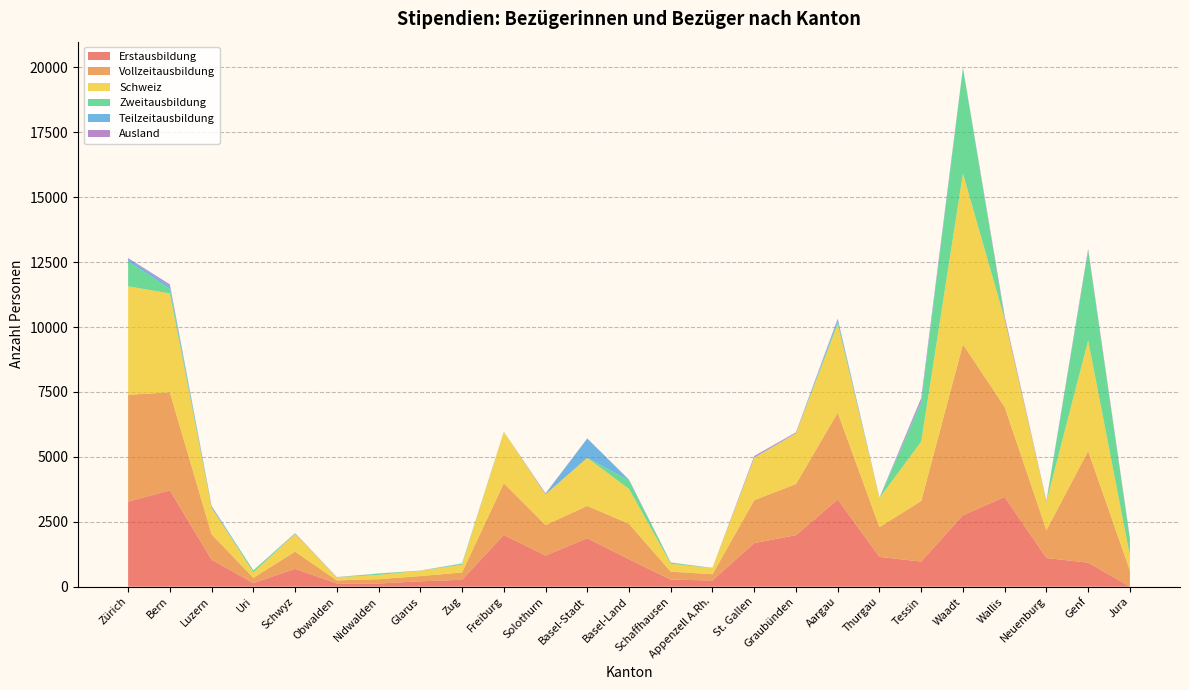

Reading left to right, transcribe all the data shown in this chart.

Erstausbildung: Zürich=3273	Bern=3706	Luzern=1037	Uri=133	Schwyz=687	Obwalden=122	Nidwalden=121	Glarus=205	Zug=264	Freiburg=1991	Solothurn=1197	Basel-Stadt=1866	Basel-Land=1053	Schaffhausen=269	Appenzell A.Rh.=239	St. Gallen=1676	Graubünden=1983	Aargau=3355	Thurgau=1146	Tessin=966	Waadt=2749	Wallis=3454	Neuenburg=1103	Genf=923	Jura=0
Vollzeitausbildung: Zürich=4117	Bern=3776	Luzern=981	Uri=206	Schwyz=662	Obwalden=119	Nidwalden=166	Glarus=203	Zug=281	Freiburg=1991	Solothurn=1176	Basel-Stadt=1245	Basel-Land=1367	Schaffhausen=309	Appenzell A.Rh.=239	St. Gallen=1654	Graubünden=1970	Aargau=3347	Thurgau=1147	Tessin=2334	Waadt=6585	Wallis=3465	Neuenburg=1073	Genf=4304	Jura=621
Schweiz: Zürich=4178	Bern=3814	Luzern=1026	Uri=207	Schwyz=680	Obwalden=118	Nidwalden=165	Glarus=203	Zug=298	Freiburg=1982	Solothurn=1179	Basel-Stadt=1851	Basel-Land=1343	Schaffhausen=304	Appenzell A.Rh.=235	St. Gallen=1634	Graubünden=1952	Aargau=3412	Thurgau=1119	Tessin=2287	Waadt=6582	Wallis=3381	Neuenburg=1097	Genf=4259	Jura=569
Zweitausbildung: Zürich=965	Bern=180	Luzern=0	Uri=76	Schwyz=0	Obwalden=1	Nidwalden=48	Glarus=1	Zug=34	Freiburg=1	Solothurn=1	Basel-Stadt=2	Basel-Land=329	Schaffhausen=41	Appenzell A.Rh.=2	St. Gallen=0	Graubünden=0	Aargau=88	Thurgau=1	Tessin=1492	Waadt=4055	Wallis=18	Neuenburg=0	Genf=3452	Jura=621
Teilzeitausbildung: Zürich=98	Bern=107	Luzern=56	Uri=3	Schwyz=25	Obwalden=4	Nidwalden=3	Glarus=4	Zug=17	Freiburg=1	Solothurn=23	Basel-Stadt=741	Basel-Land=3	Schaffhausen=1	Appenzell A.Rh.=2	St. Gallen=23	Graubünden=14	Aargau=95	Thurgau=0	Tessin=88	Waadt=20	Wallis=0	Neuenburg=30	Genf=20	Jura=0
Ausland: Zürich=27	Bern=59	Luzern=11	Uri=2	Schwyz=7	Obwalden=5	Nidwalden=4	Glarus=3	Zug=0	Freiburg=2	Solothurn=19	Basel-Stadt=5	Basel-Land=27	Schaffhausen=6	Appenzell A.Rh.=6	St. Gallen=44	Graubünden=27	Aargau=26	Thurgau=16	Tessin=97	Waadt=3	Wallis=101	Neuenburg=6	Genf=55	Jura=54